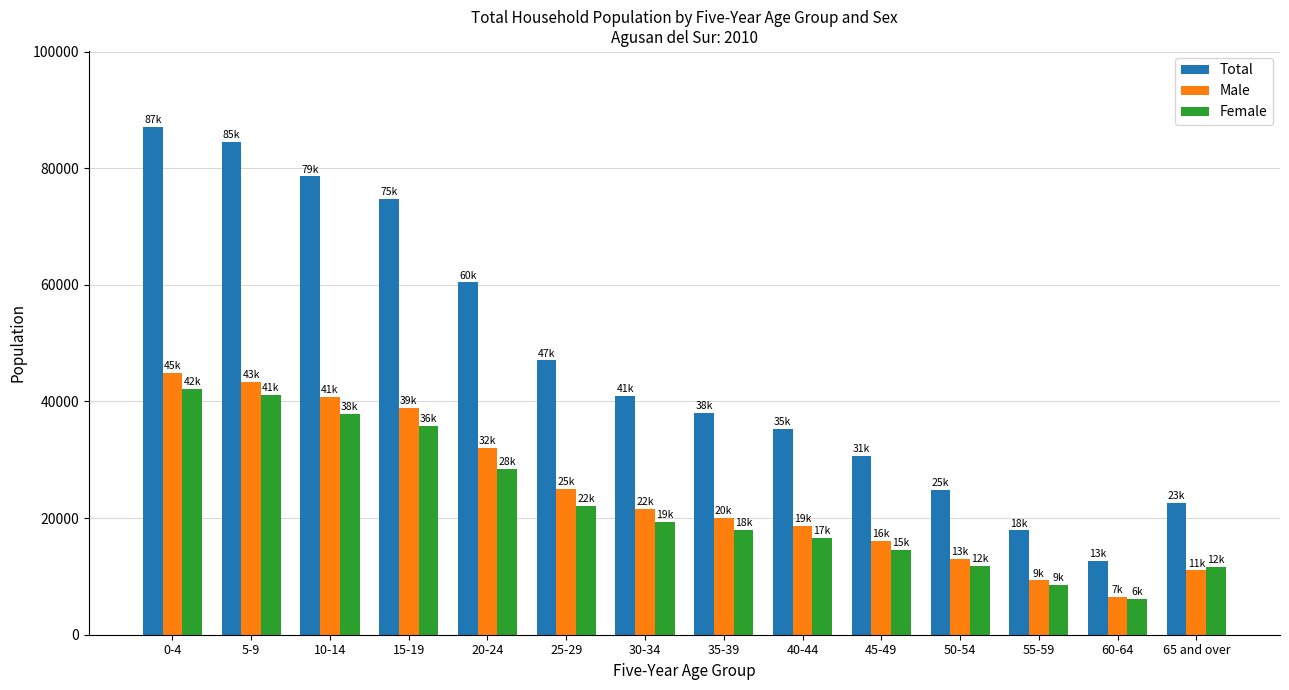

What is the difference between the highest and lowest values at 50-54?

12988